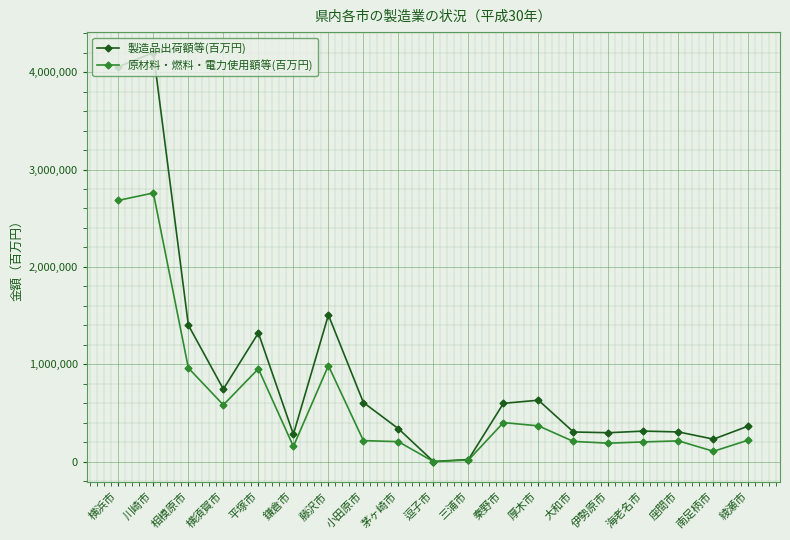

List the series in order of their peak value, highest first.

製造品出荷額等(百万円), 原材料・燃料・電力使用額等(百万円)